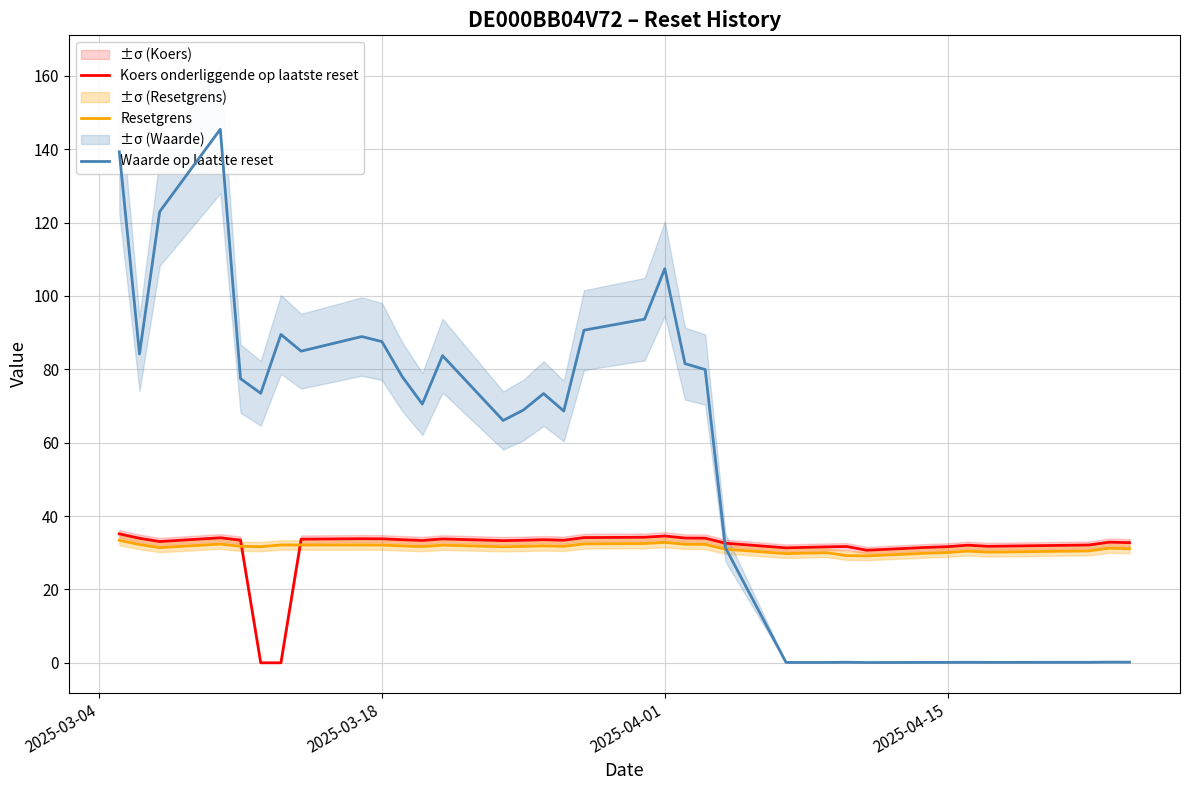

At how many categories does at least one series exceed 4?

34